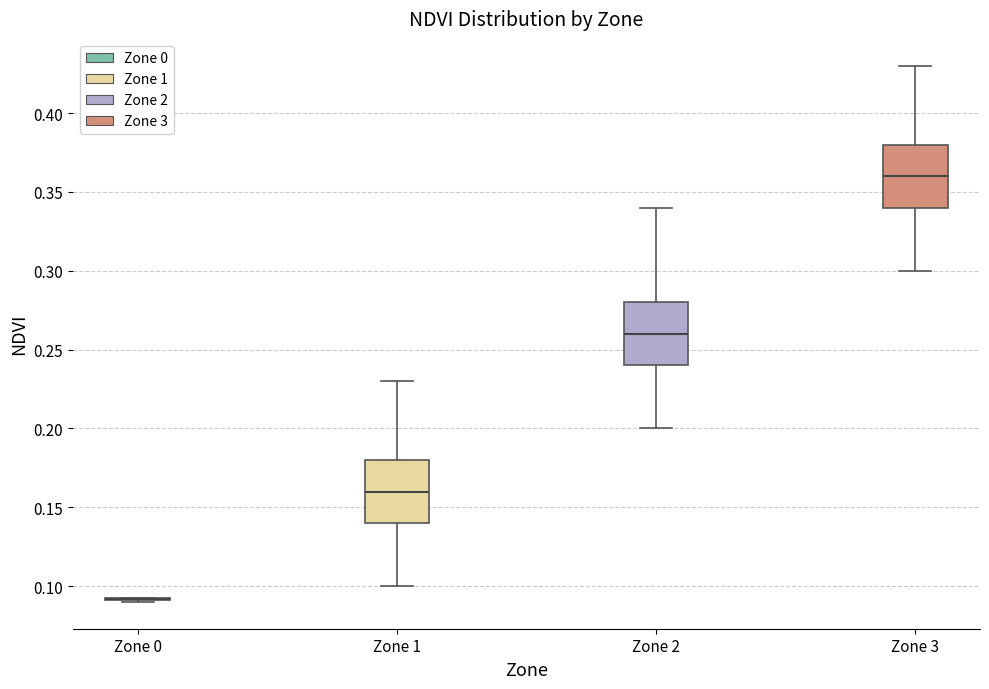

Where is the lower edge of the box for Zone 3 on the y-axis? The values are not printed on the chart, so give them approximately, as read against the axis.

0.340